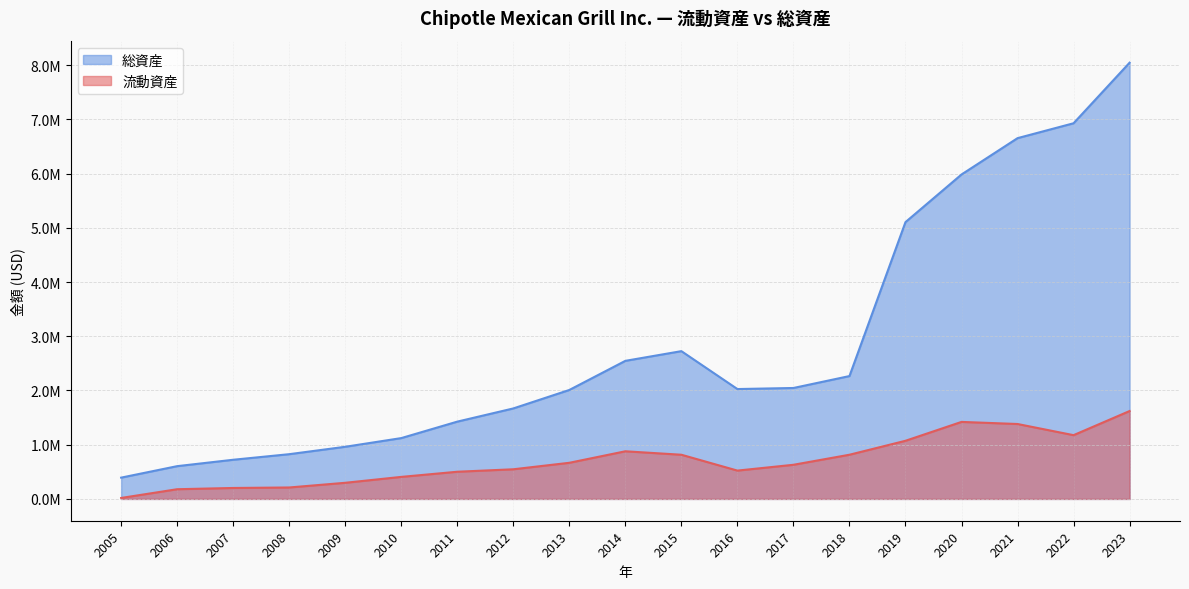

Which category has the highest value in the 流動資産 series?

2023